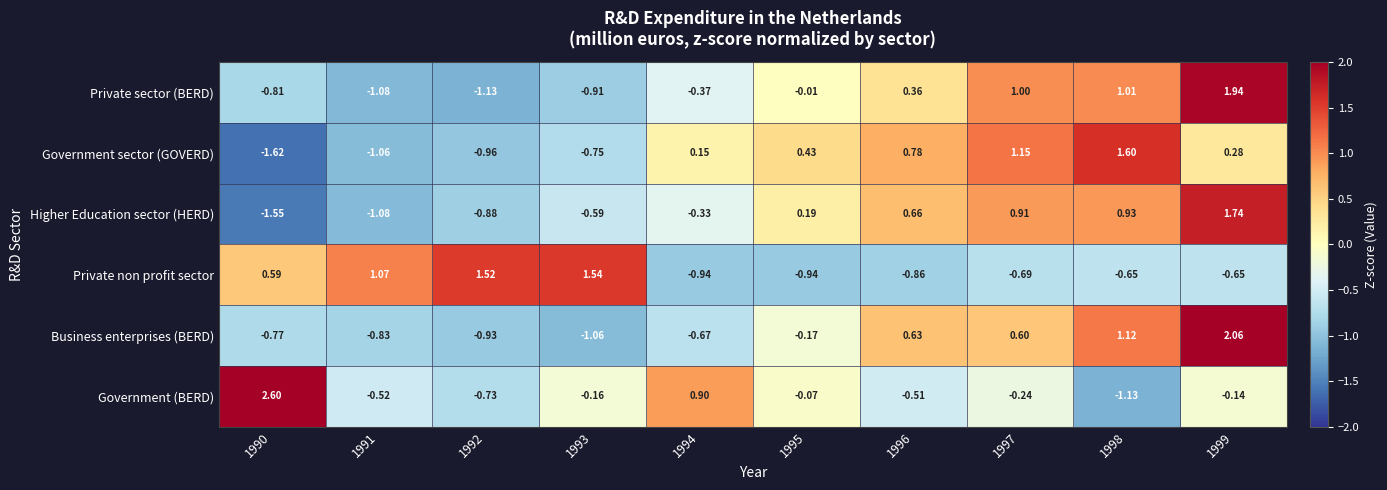

Is the value of Business enterprises (BERD) at 1991 greater than the value of Government sector (GOVERD) at 1998?

No